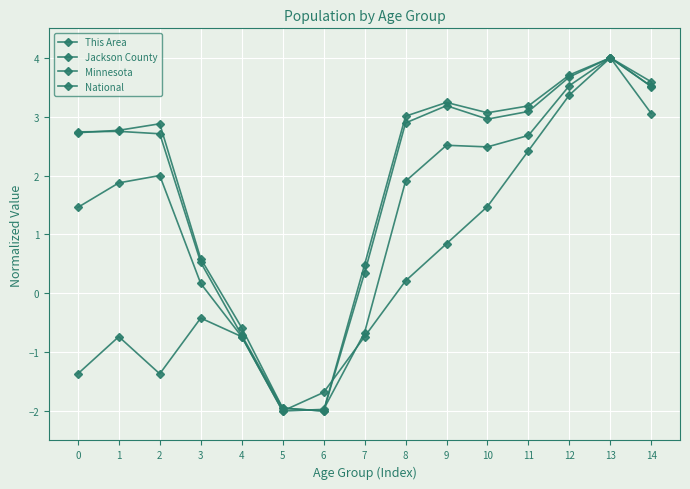

What is the total value across all series at 0?

5.6